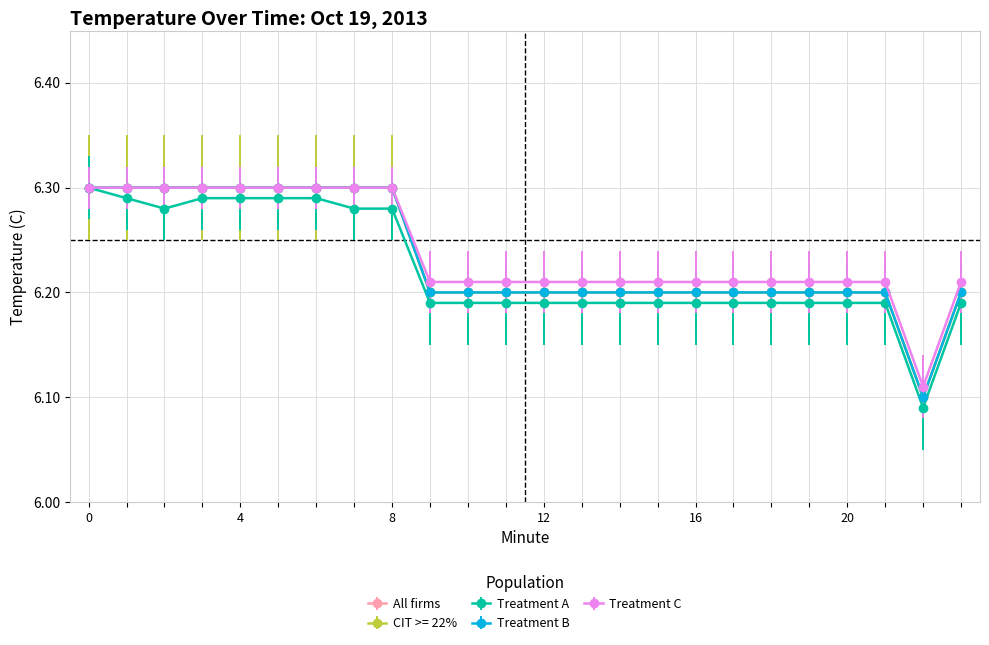

Does the chart have visible grid lines?

Yes